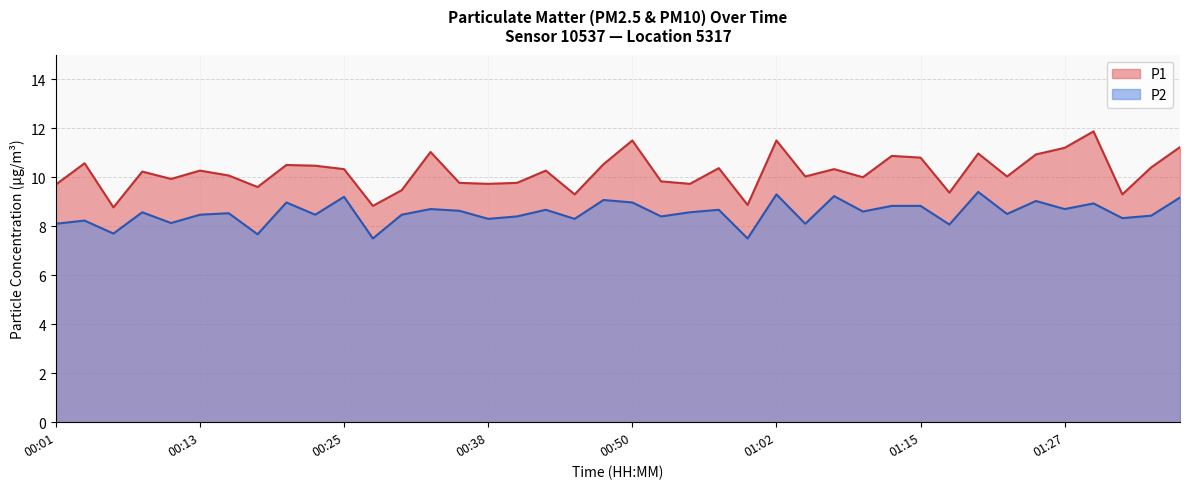

What is the difference between the maximum and minimum values in the P1 series?

3.1